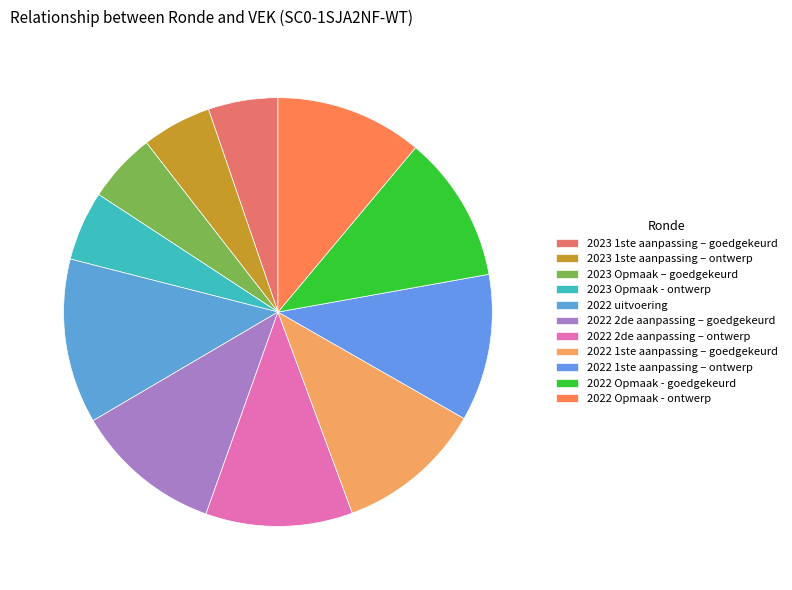

What percentage do 2023 Opmaak - ontwerp and 2022 Opmaak - ontwerp together represent?

16.3%